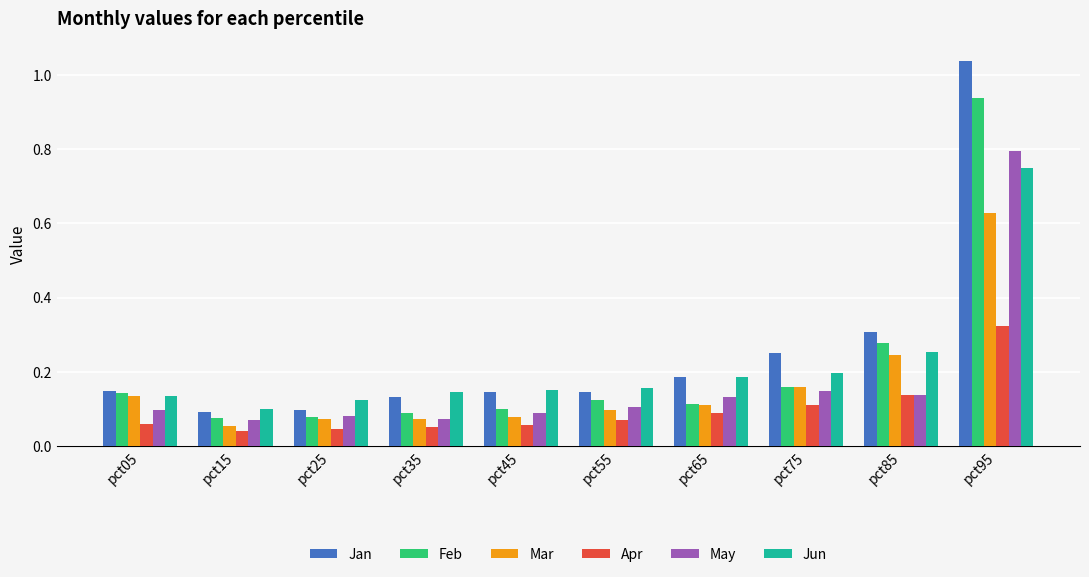

List the series in order of their peak value, lowest first.

Apr, Mar, Jun, May, Feb, Jan